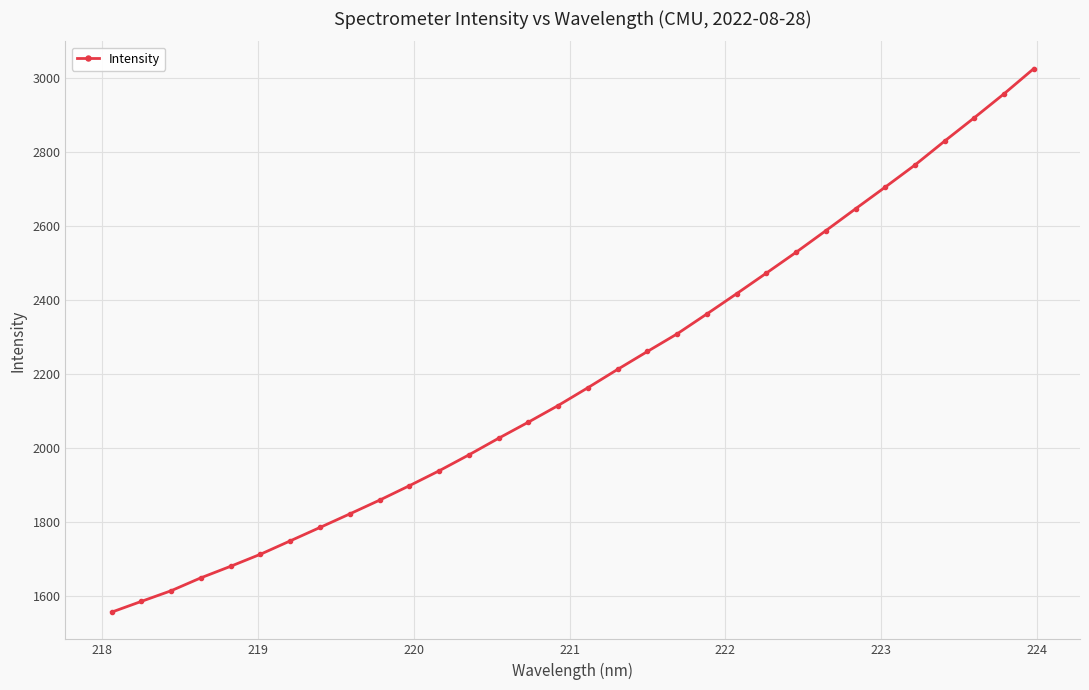

What is the value of the 23rd point from the left?

2472.2